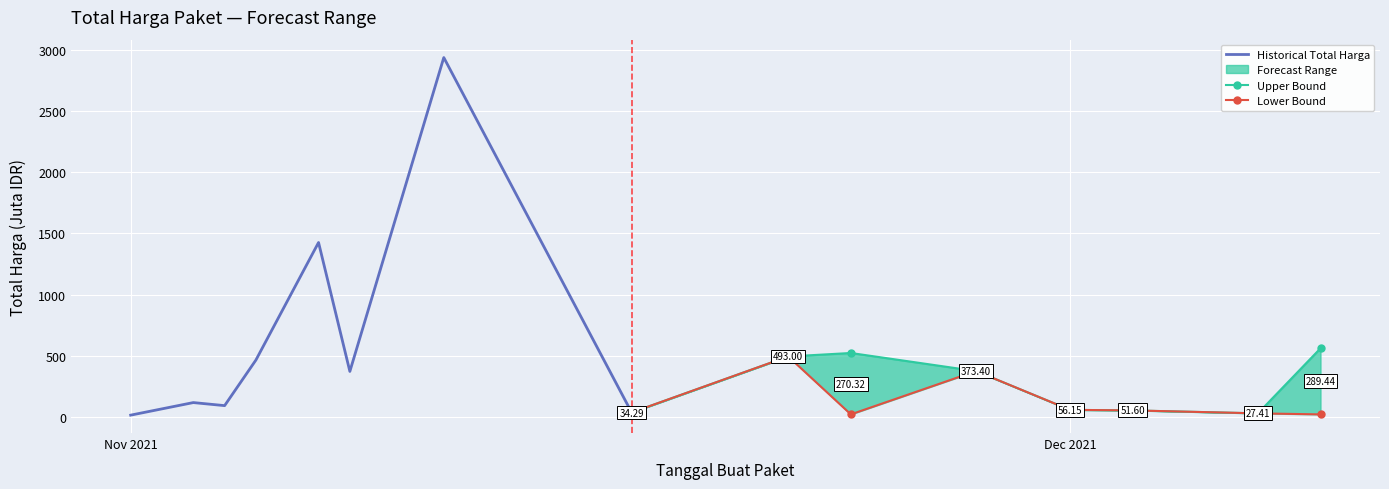

Is it true that Upper Bound equals 9.7 at Nov 2021?

False